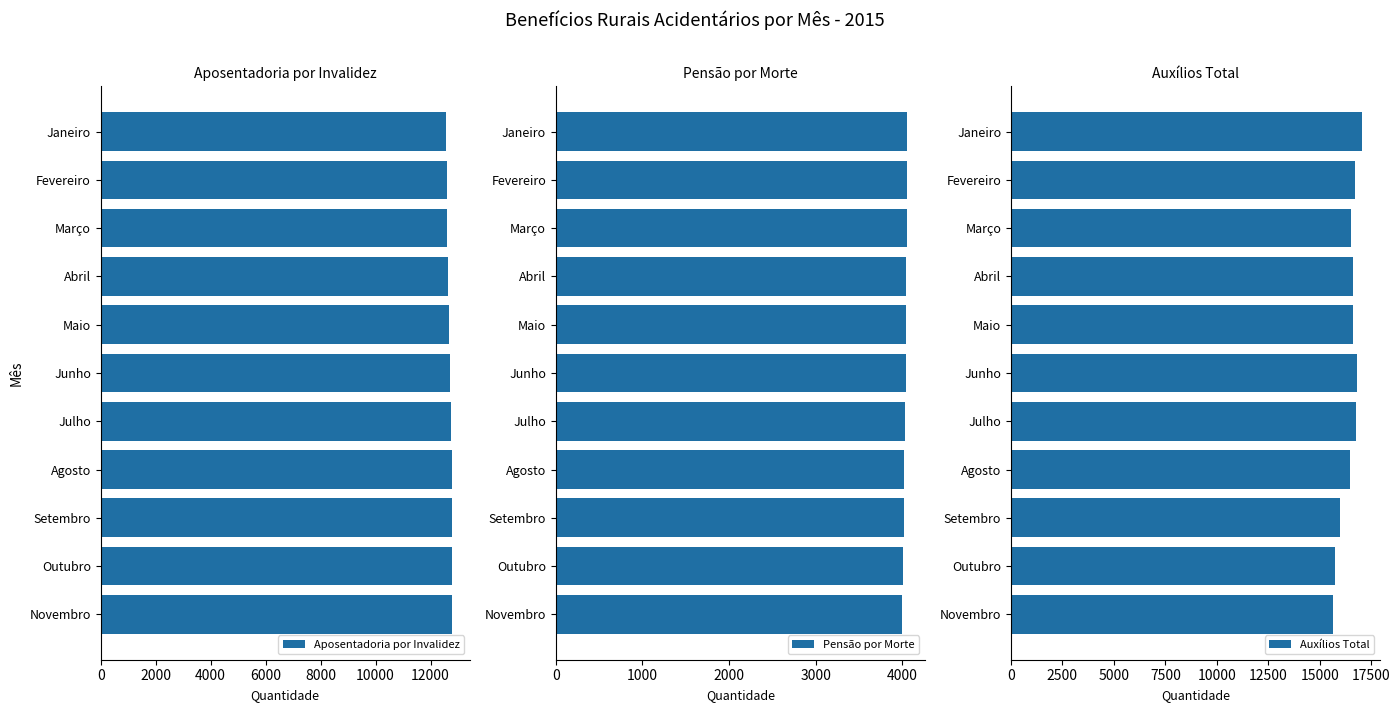

What are all the series names shown in the legend?

Aposentadoria por Invalidez, Pensão por Morte, Auxílios Total